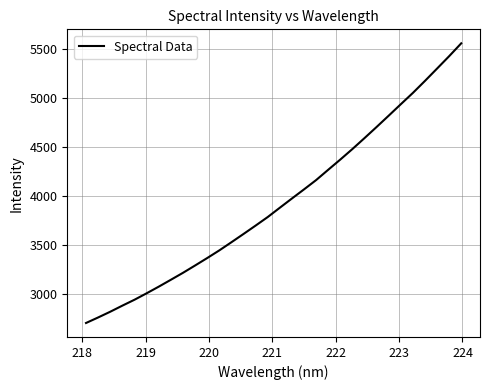

What is the minimum value shown in the chart?

2698.2